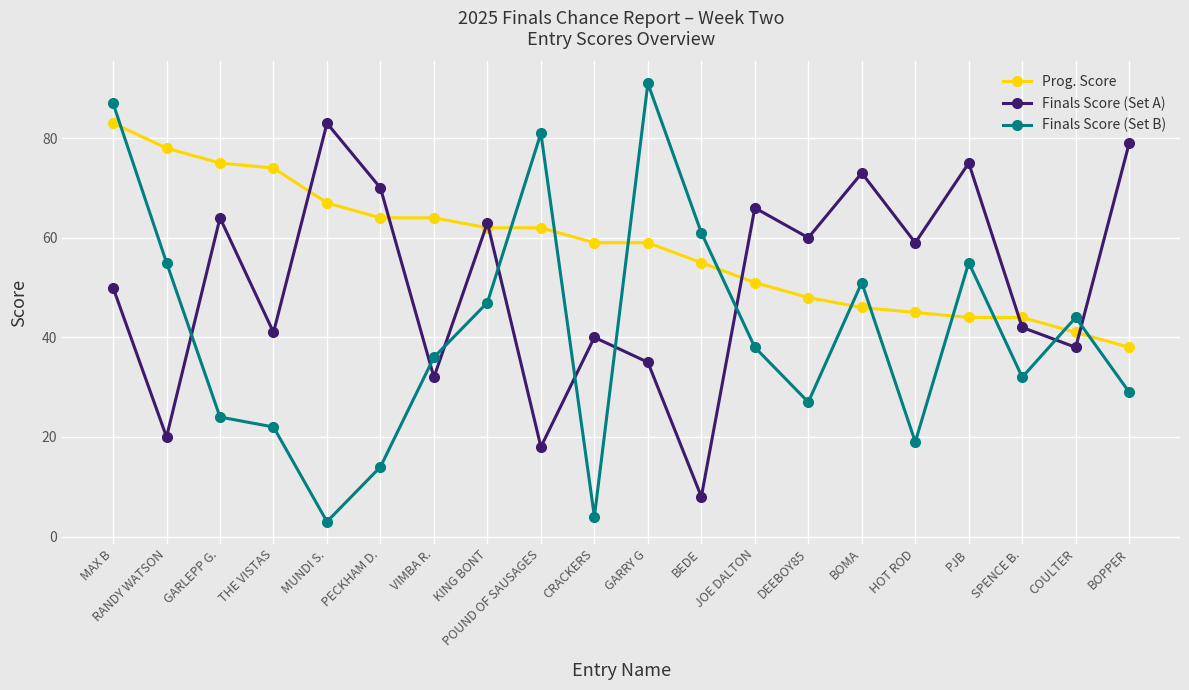

After their last crossing, which series has the higher values: Prog. Score or Finals Score (Set B)?

Prog. Score